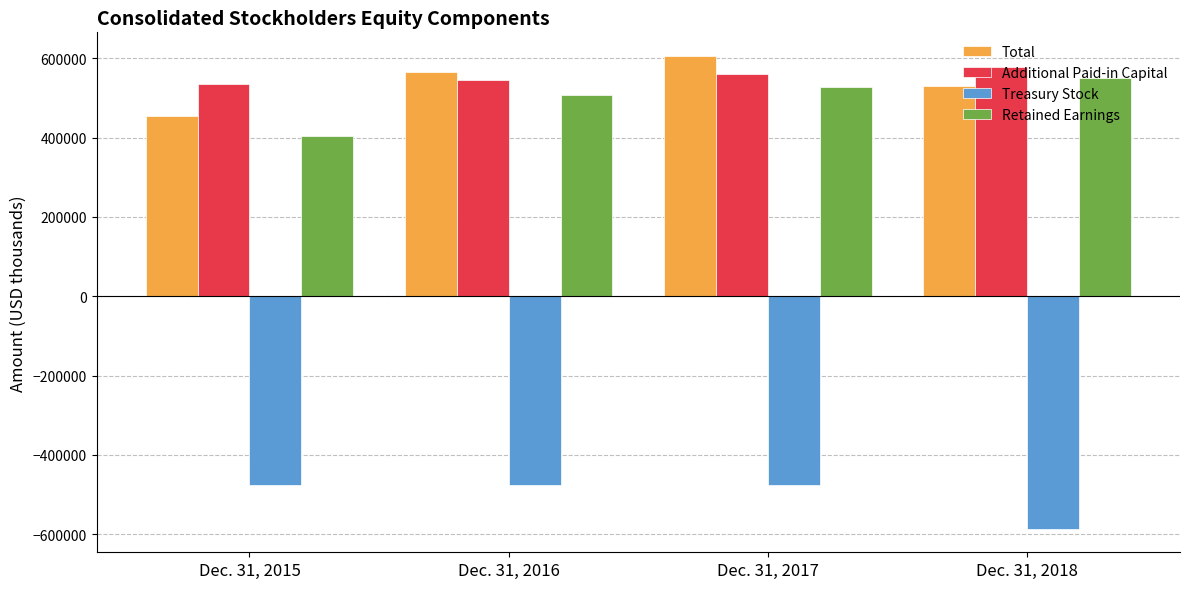

What is the spread (max minus min) of values at Dec. 31, 2017?

1080910